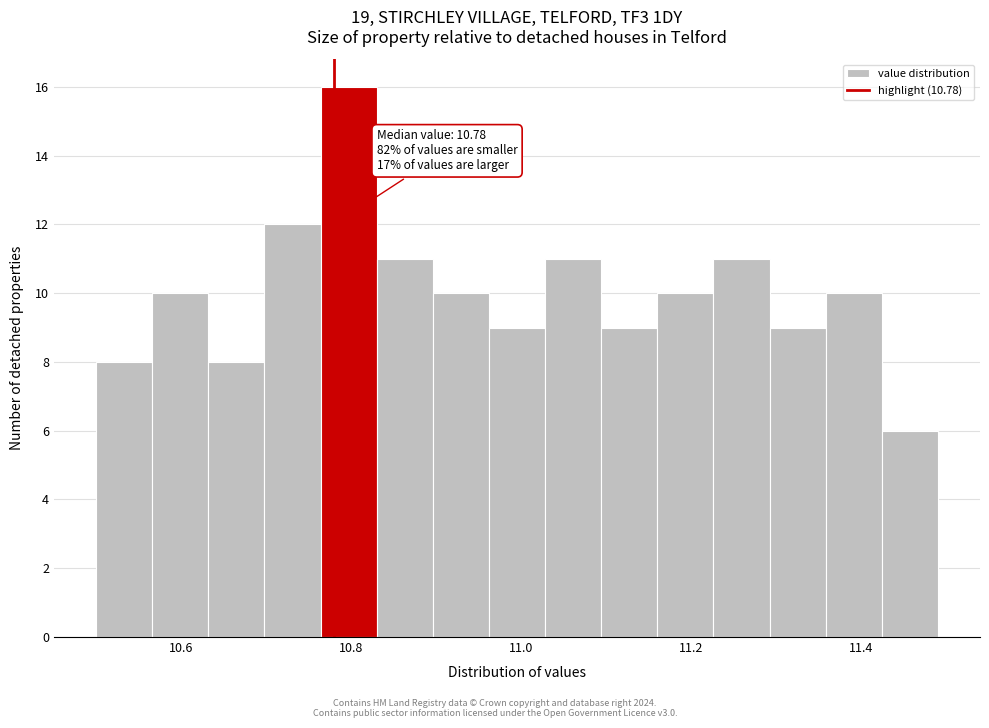

Read against the x-axis, roughly where is the centre of the tallest bar?

10.80